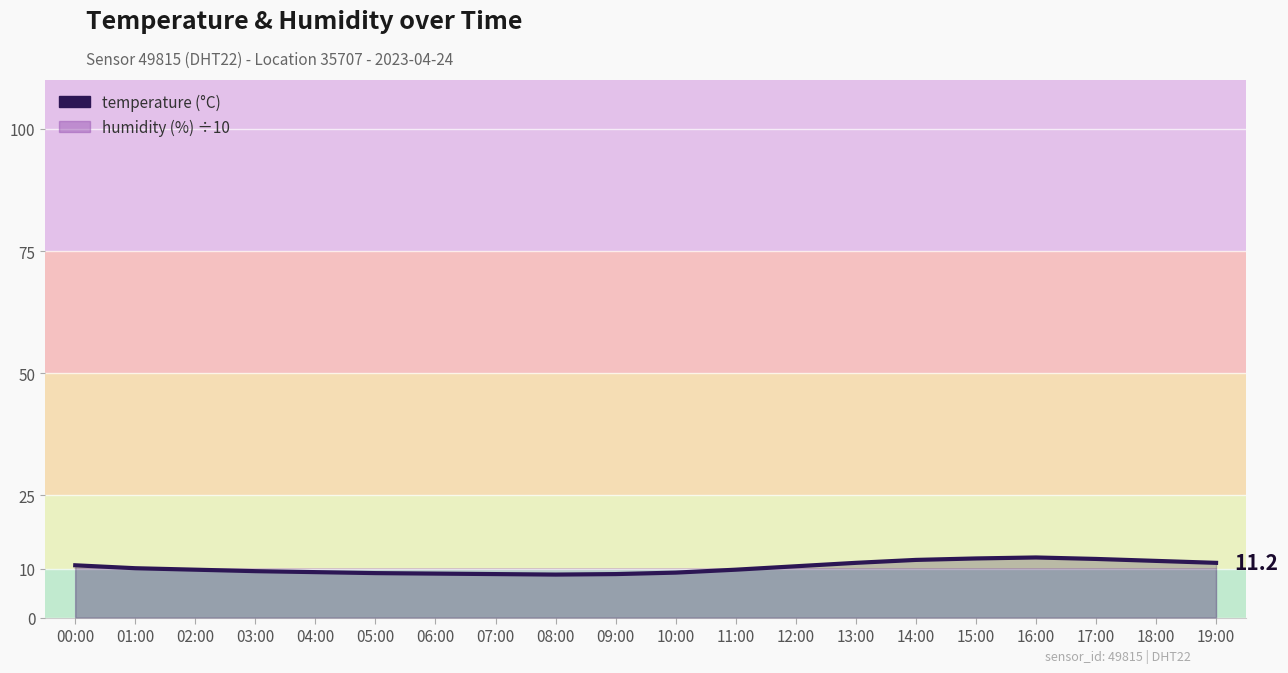

Reading left to right, list all the values displayed in this chart.

00:00=10.7	01:00=10.1	02:00=9.8	03:00=9.5	04:00=9.3	05:00=9.1	06:00=9.0	07:00=8.9	08:00=8.8	09:00=8.9	10:00=9.2	11:00=9.8	12:00=10.5	13:00=11.2	14:00=11.8	15:00=12.1	16:00=12.3	17:00=12.0	18:00=11.6	19:00=11.2